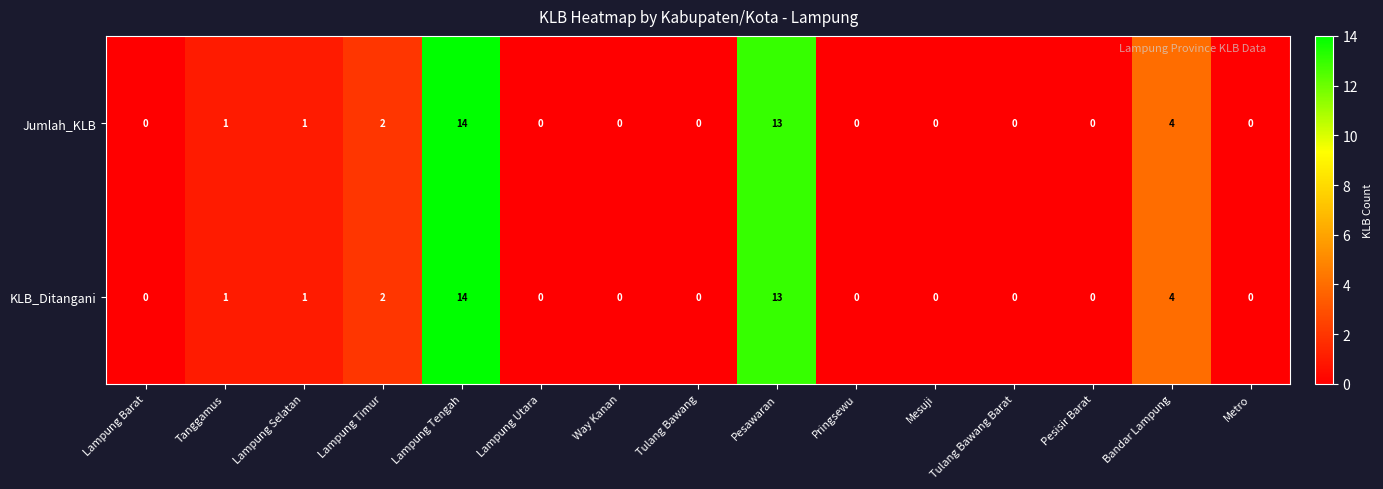

At which category is the sum across all series the highest?

Lampung Tengah